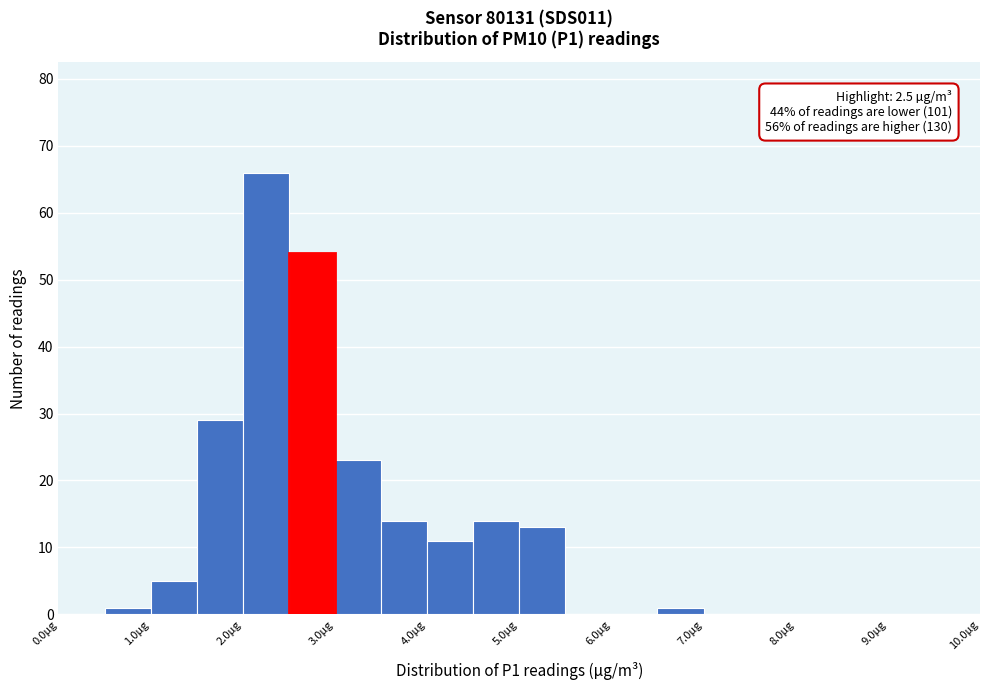

Which range on the x-axis has the tallest bar?

2.0 to 2.5